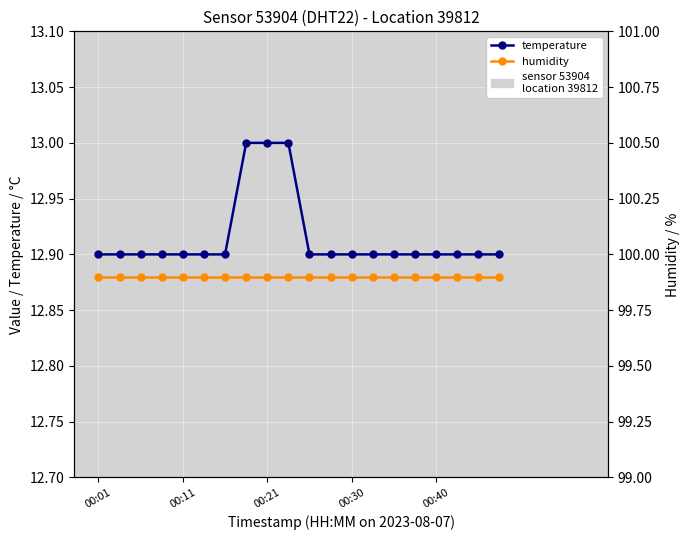

What position from the left is 10?

11